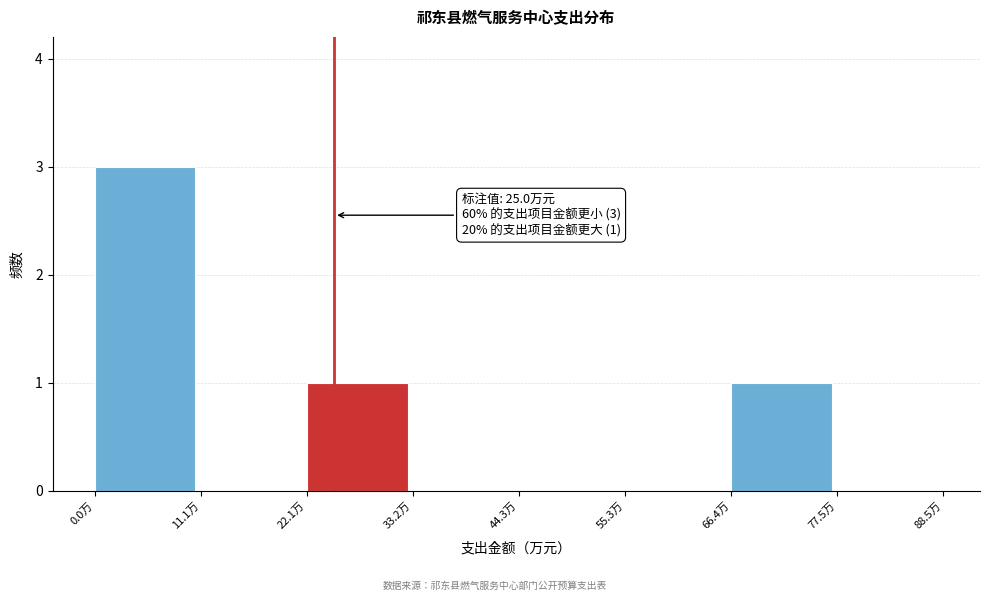

Over which range of the x-axis is the bar tallest?

0 to 12